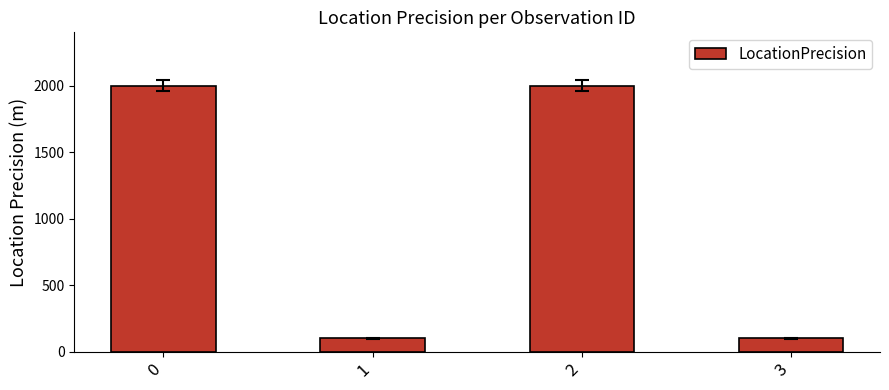

True or false: the data shows 2832 at 2.

False